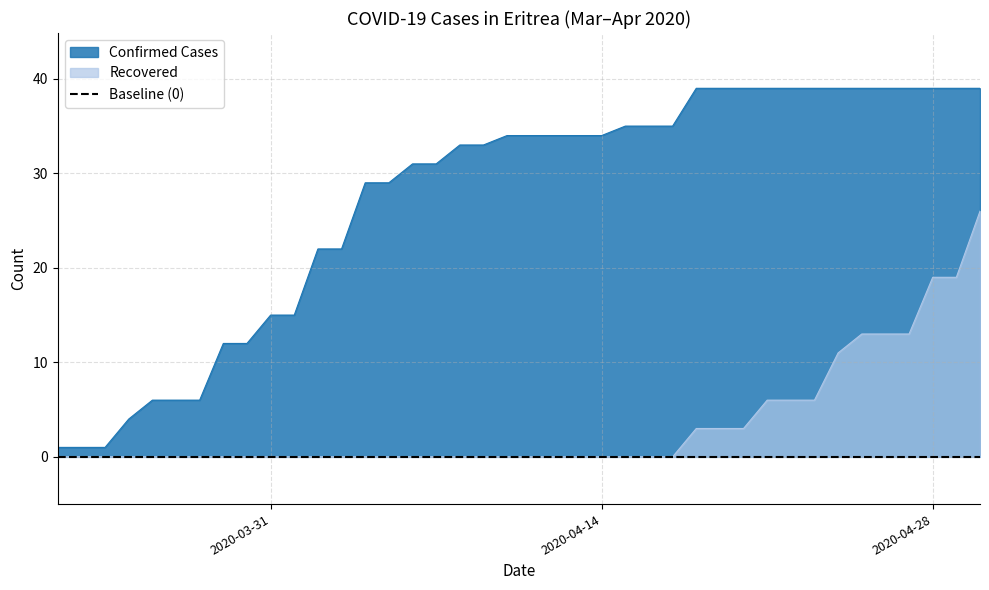

What is the label of the 30th point from the left?

2020-04-20